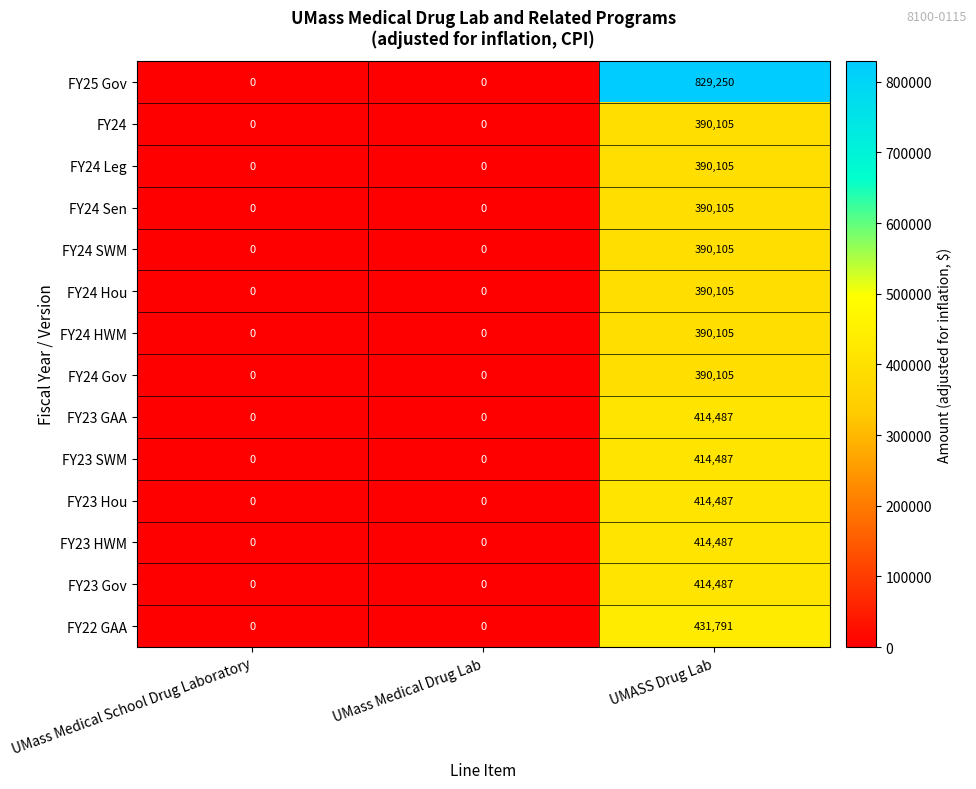

How many FY24 SWM values are between 0 and 390105?

3